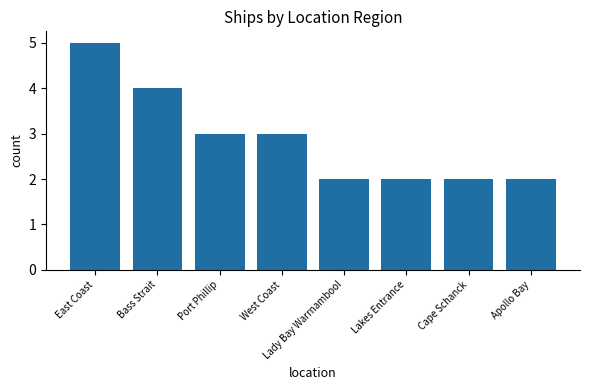

Which label corresponds to the largest value in the chart?

East Coast